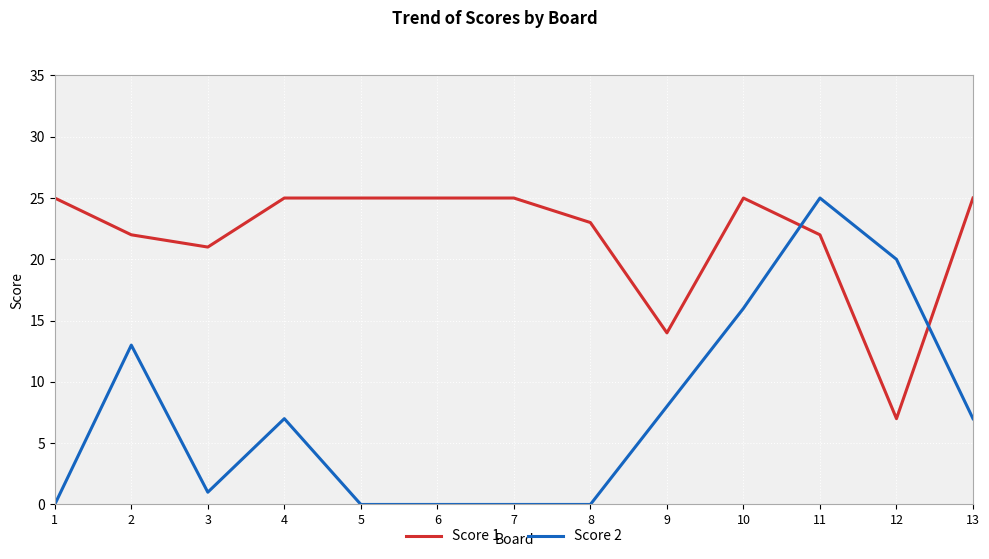

What is the sum of all Score 2 values?

97